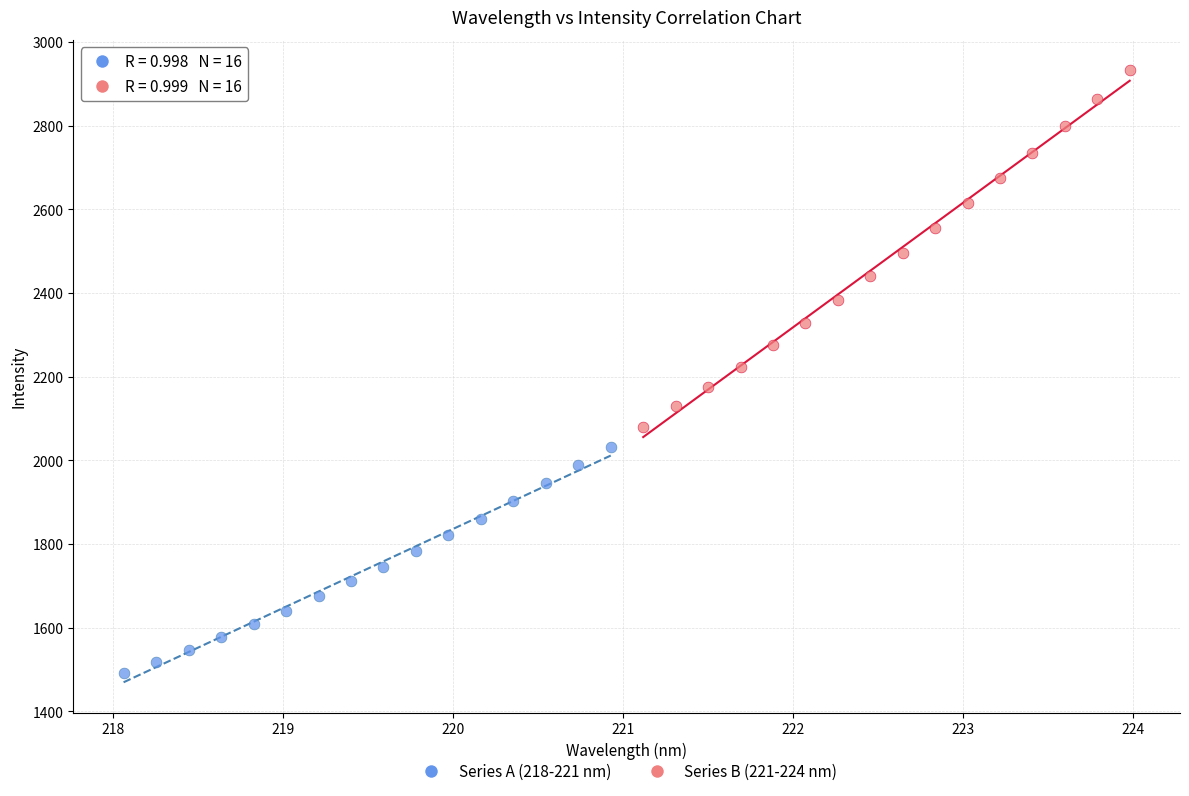

Which series contains the lowest Y value?

Series A (218-221 nm)